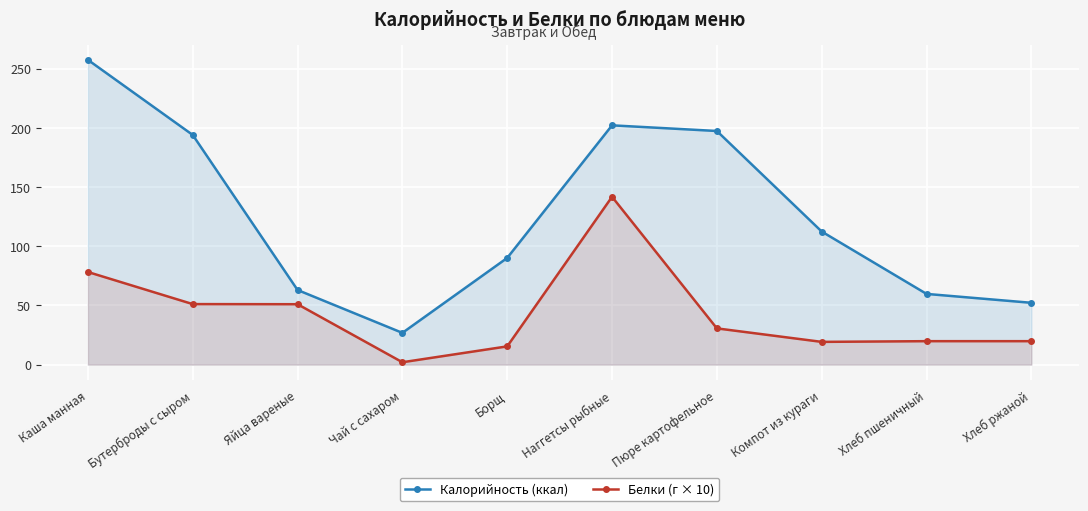

How many data points does each series have?

10